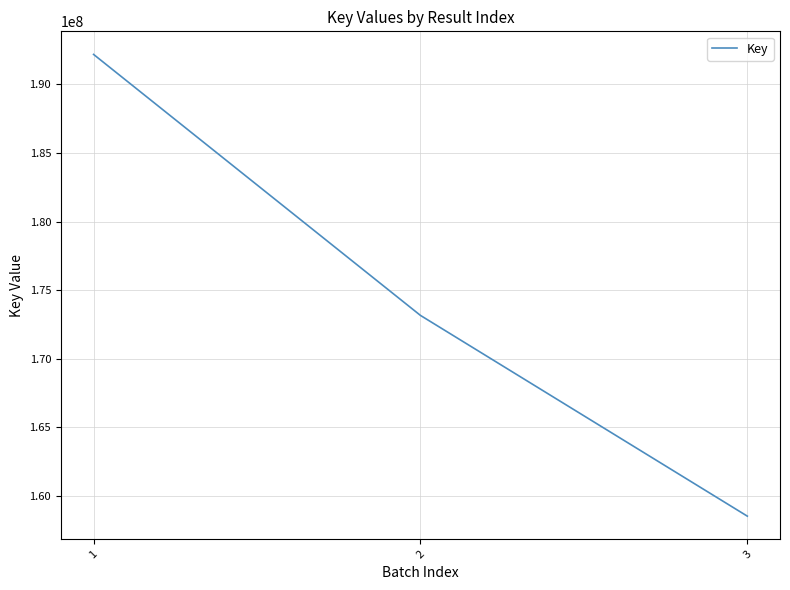

What is the smallest value displayed?

158515596